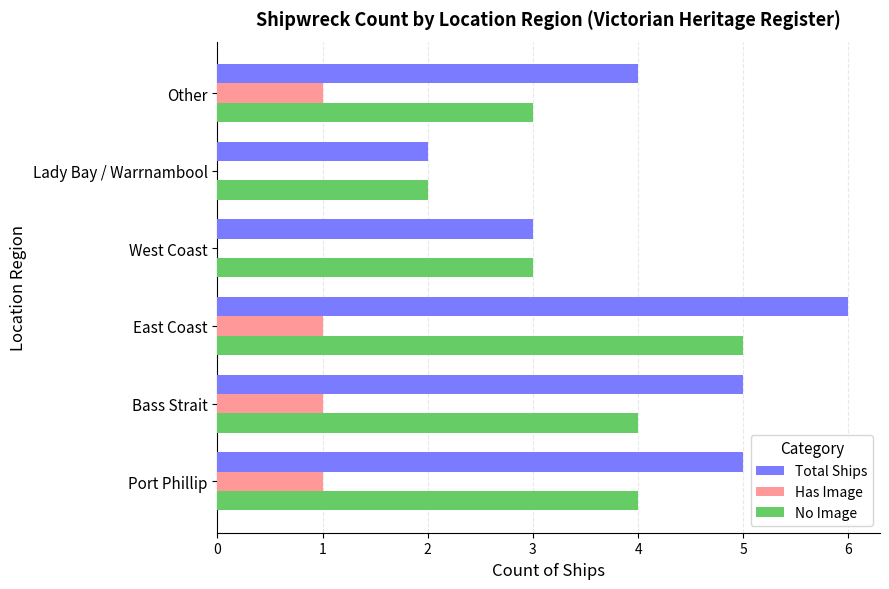

How many categories are shown in the chart?

6